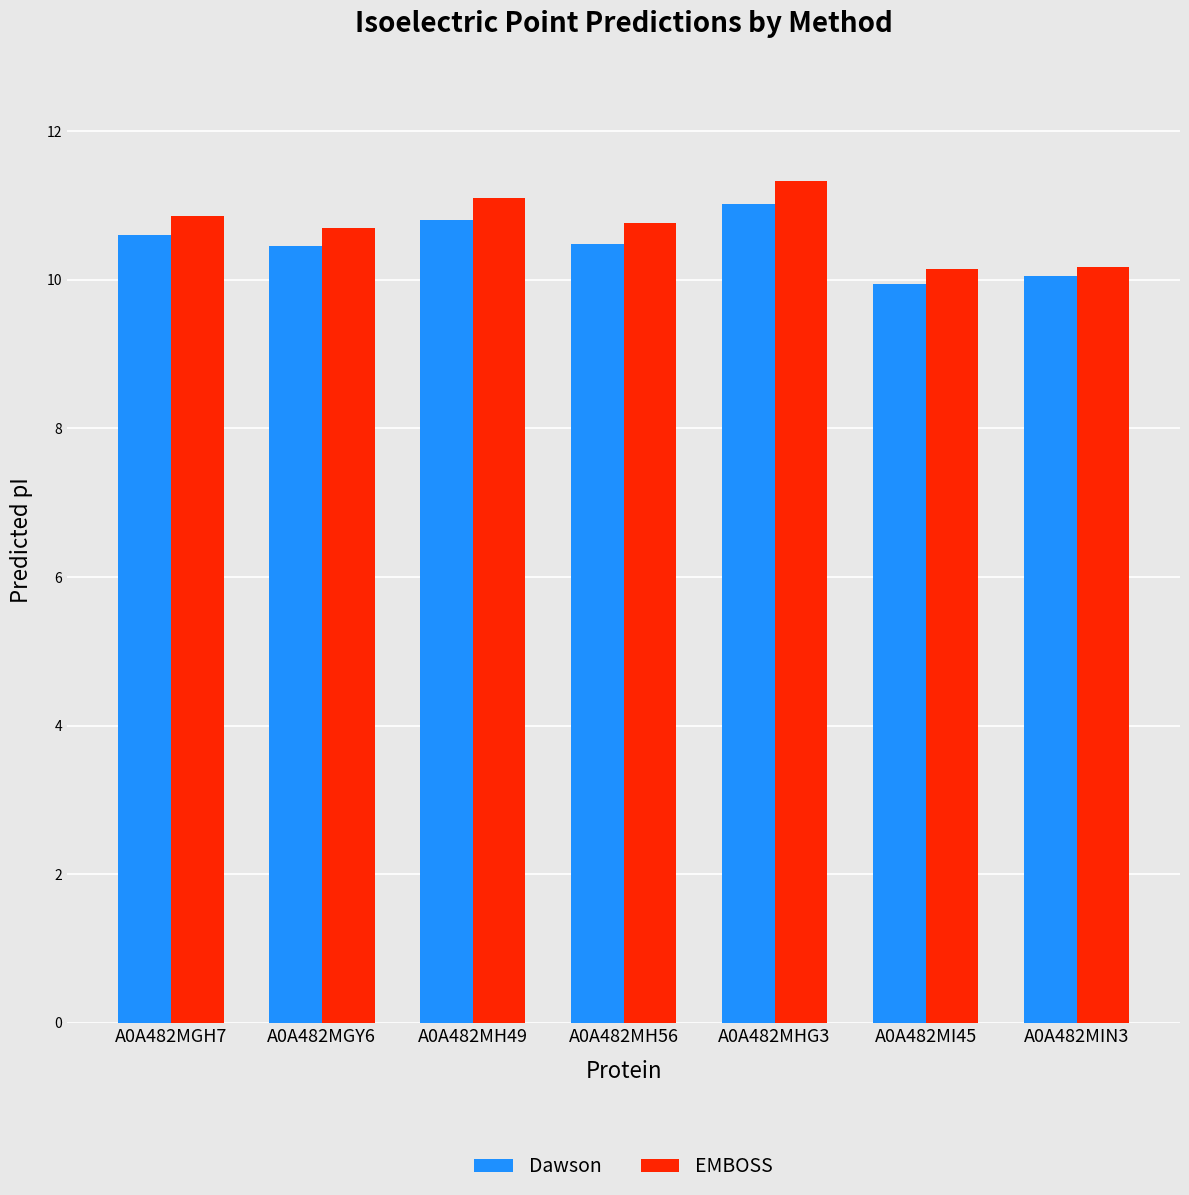

The Dawson series shows 3.6 at A0A482MH56. True or false?

False